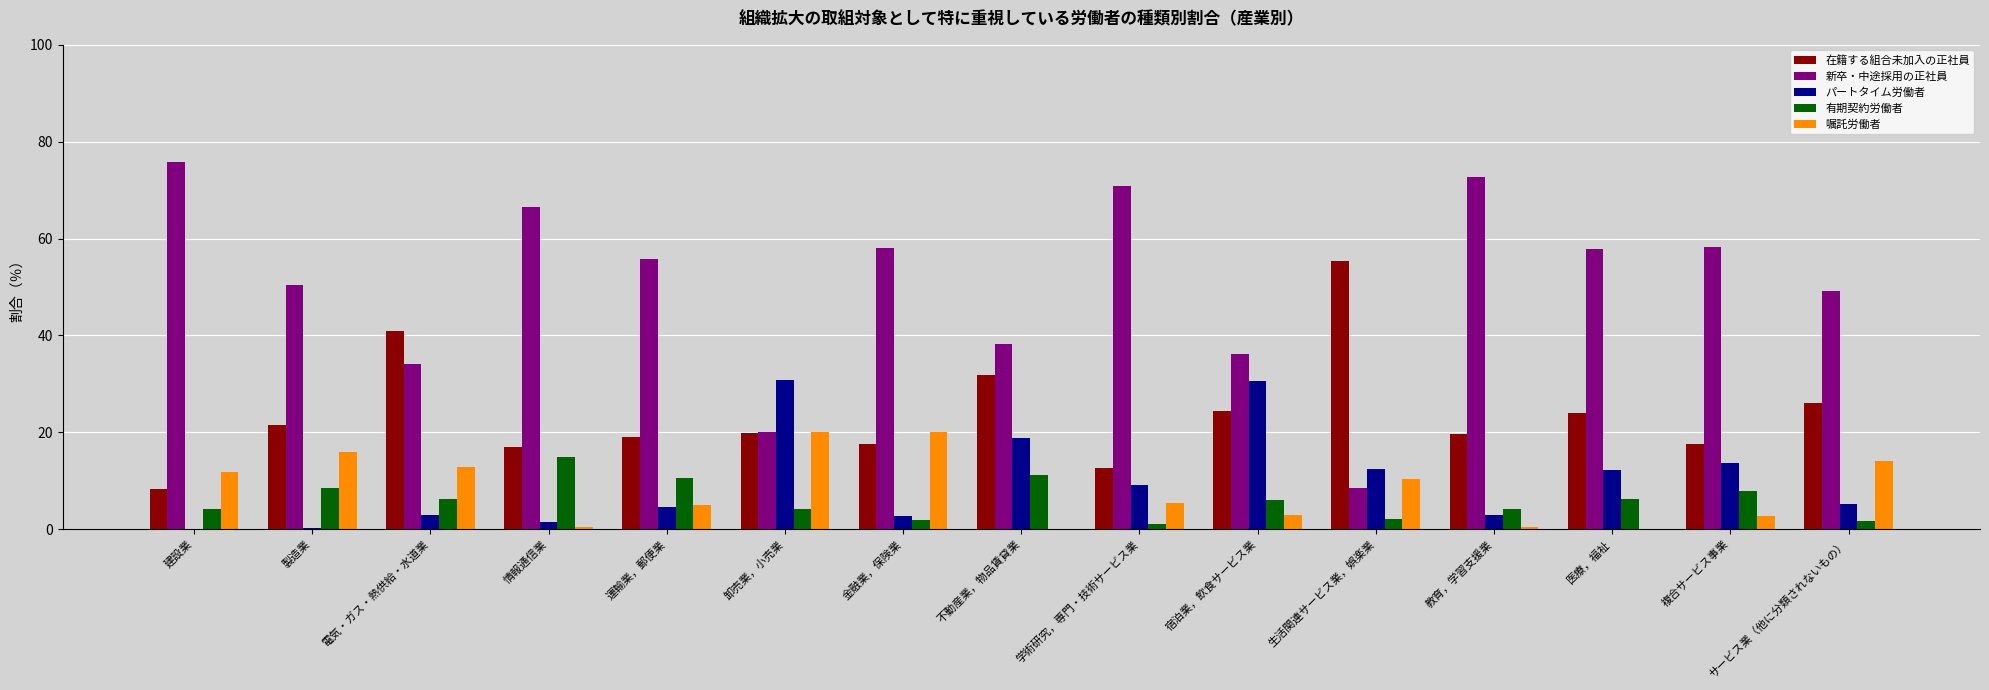

Count the number of data series in this chart.

5